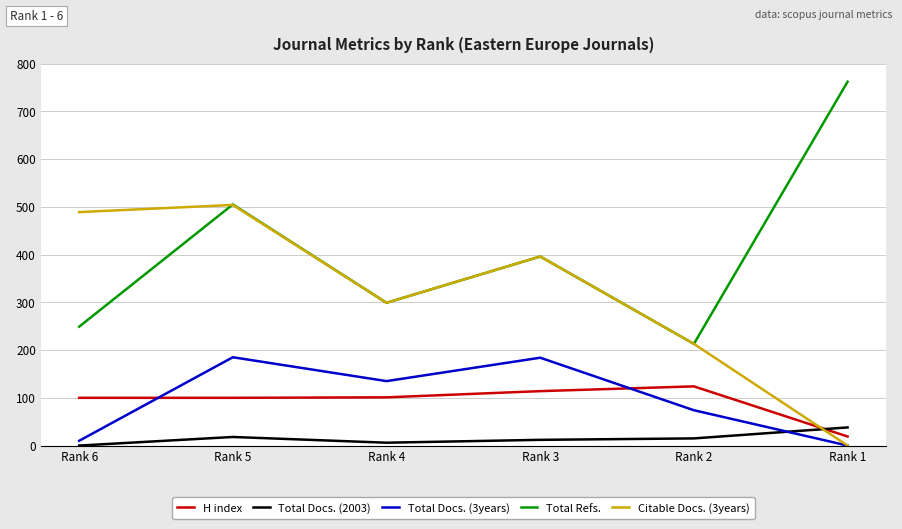

True or false: Total Refs. and Total Docs. (2003) cross at least once.

False